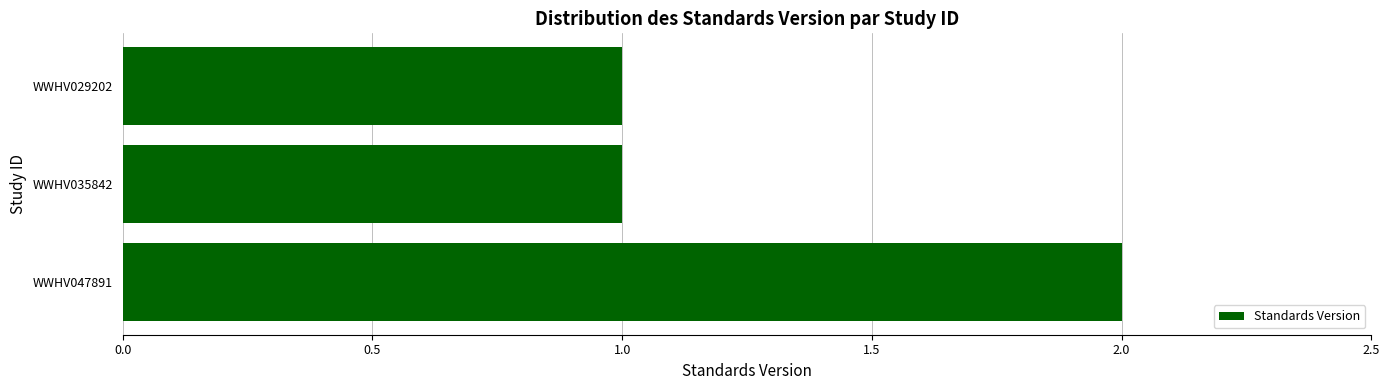

The value at WWHV047891 is 3. True or false?

False